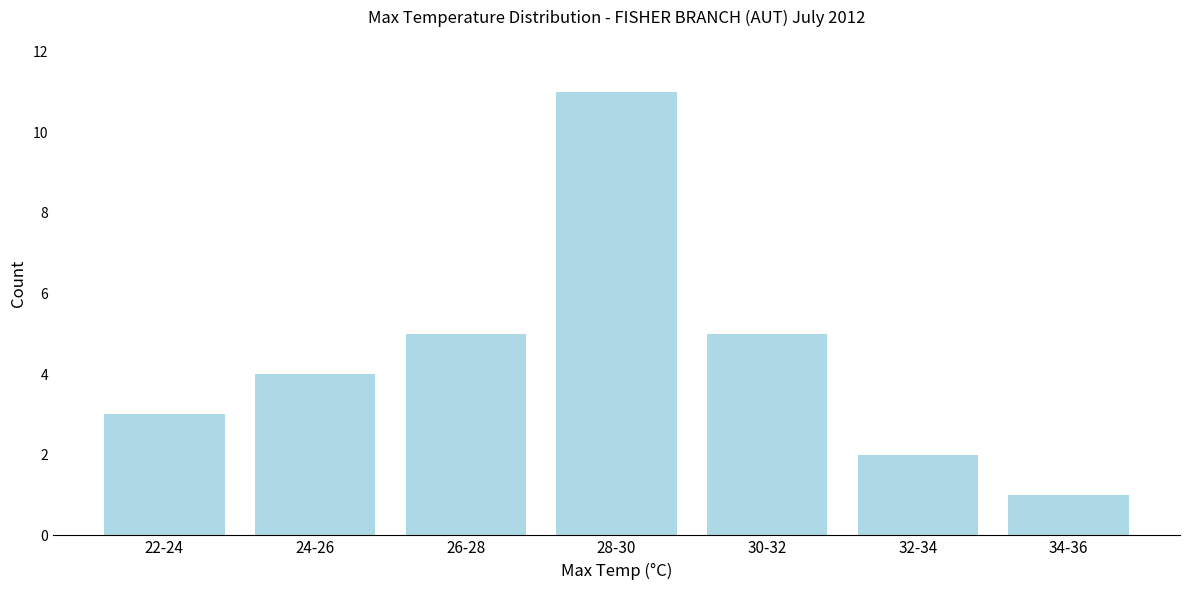

Reading left to right, extract all data points from this chart.

3	4	5	11	5	2	1